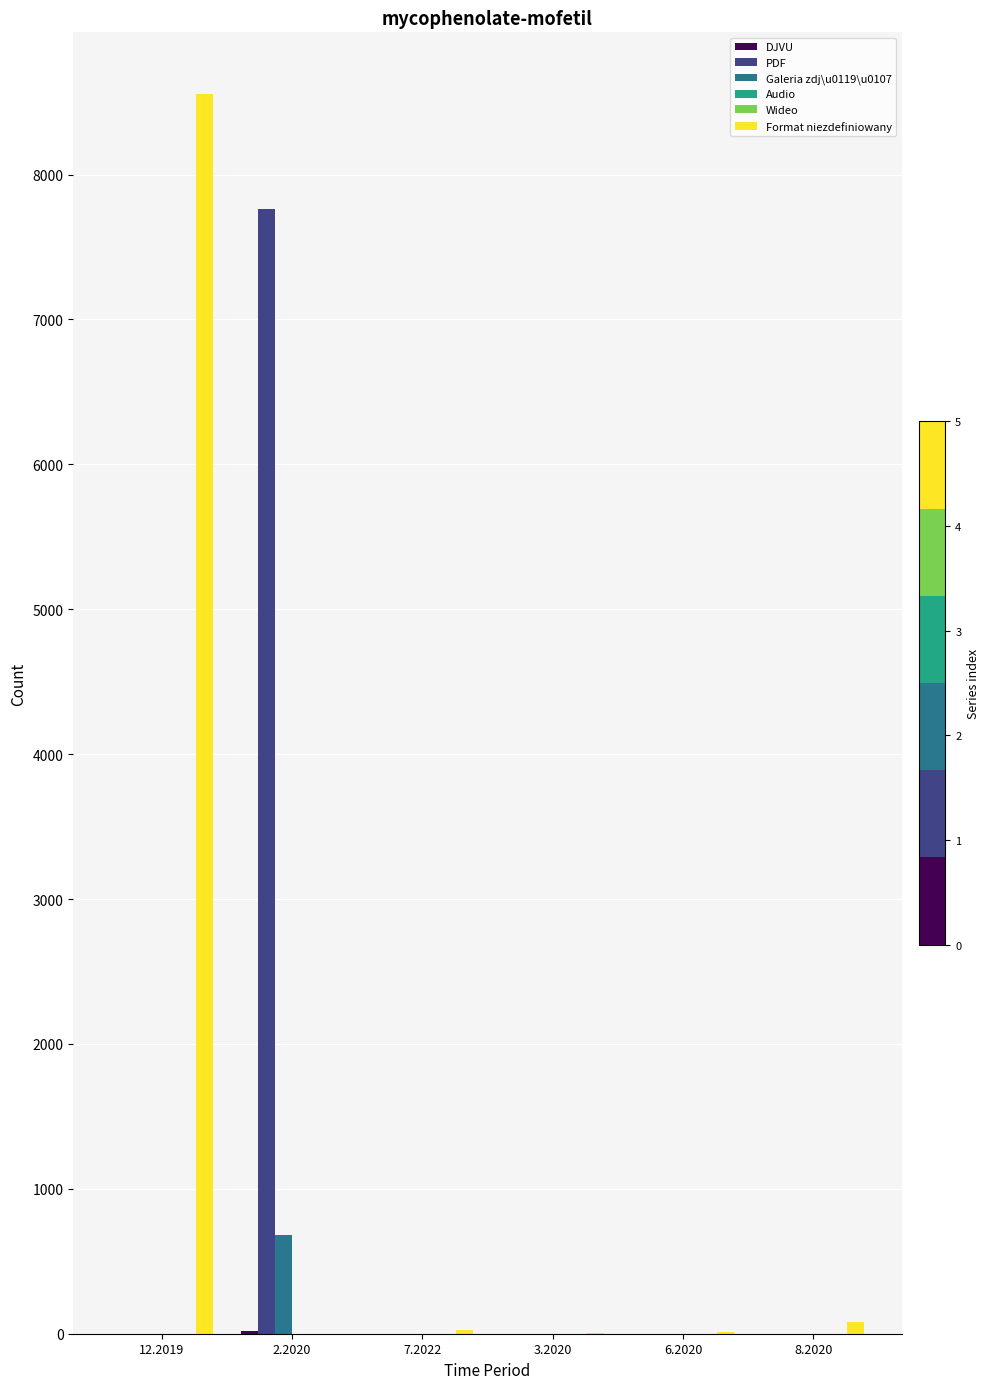

At 3.2020, list the series in order from smallest to largest.

DJVU, PDF, Galeria zdj\u0119\u0107, Audio, Wideo, Format niezdefiniowany